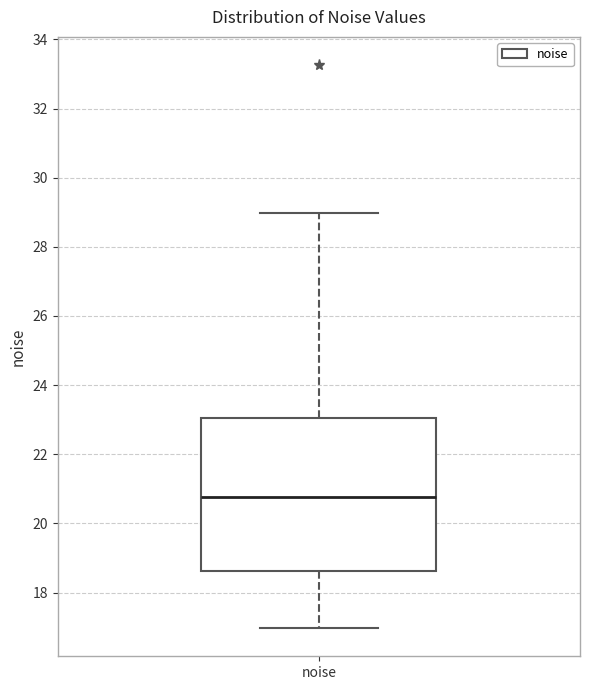

Where does the upper whisker of the box for noise end on the y-axis? The values are not printed on the chart, so give them approximately, as read against the axis.

29.0